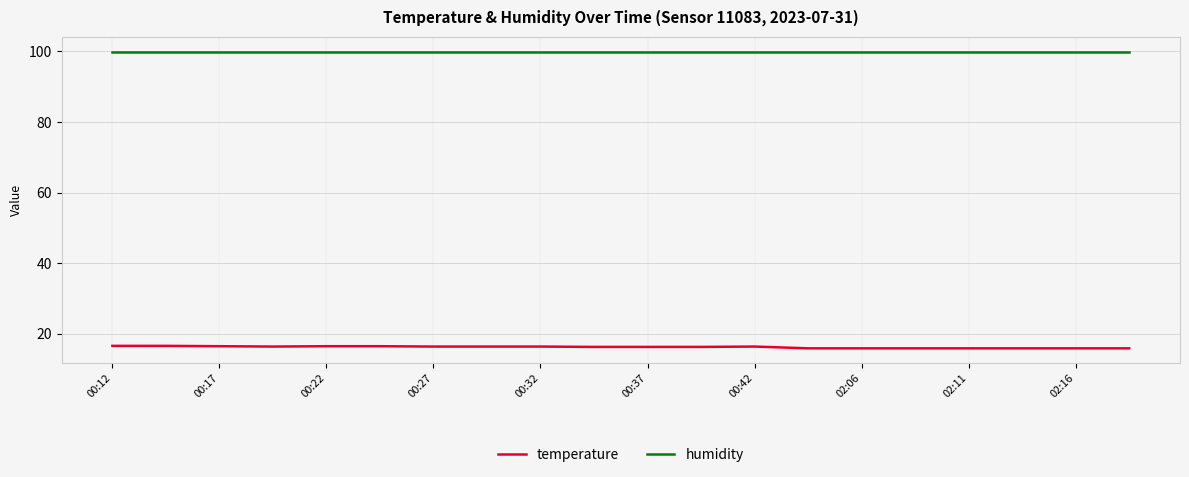

What are all the series names shown in the legend?

temperature, humidity